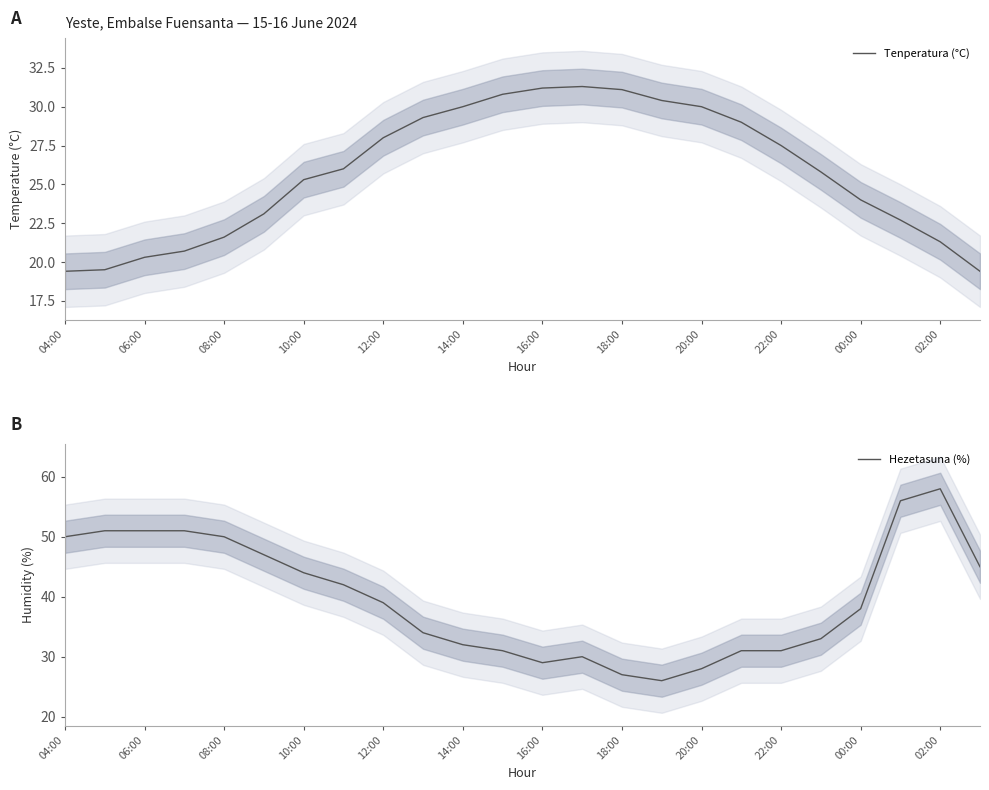

At which label is Tenperatura (°C) closest to 25?

10:00